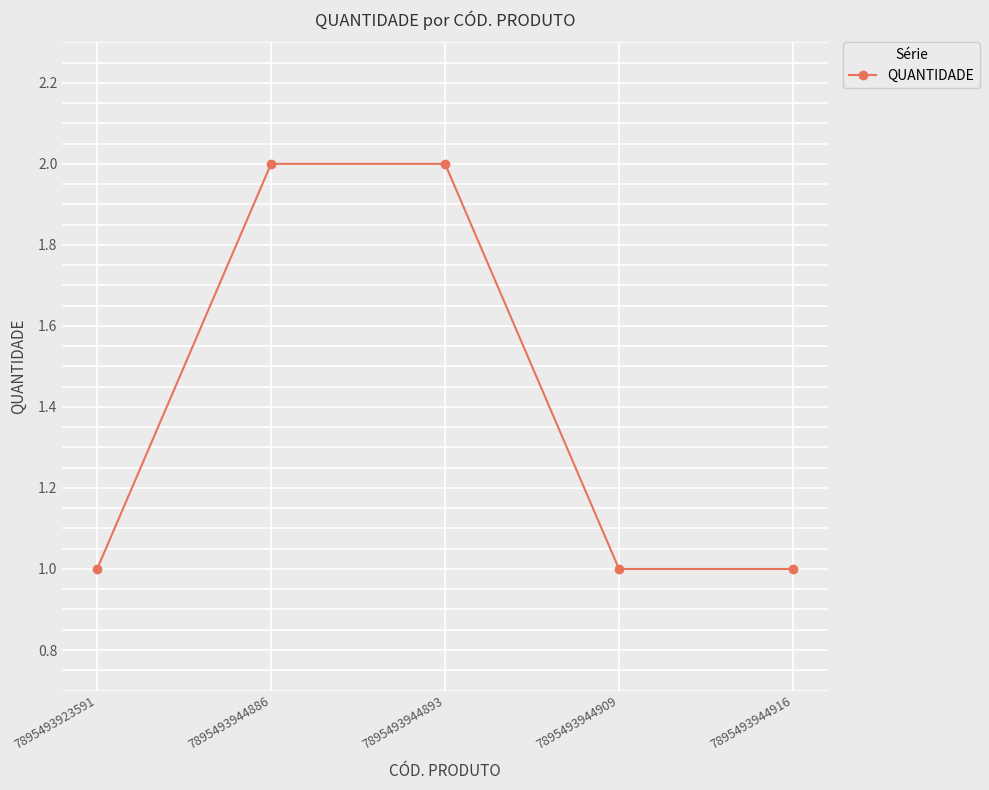

Reading right to left, extract all data points from this chart.

1	1	2	2	1